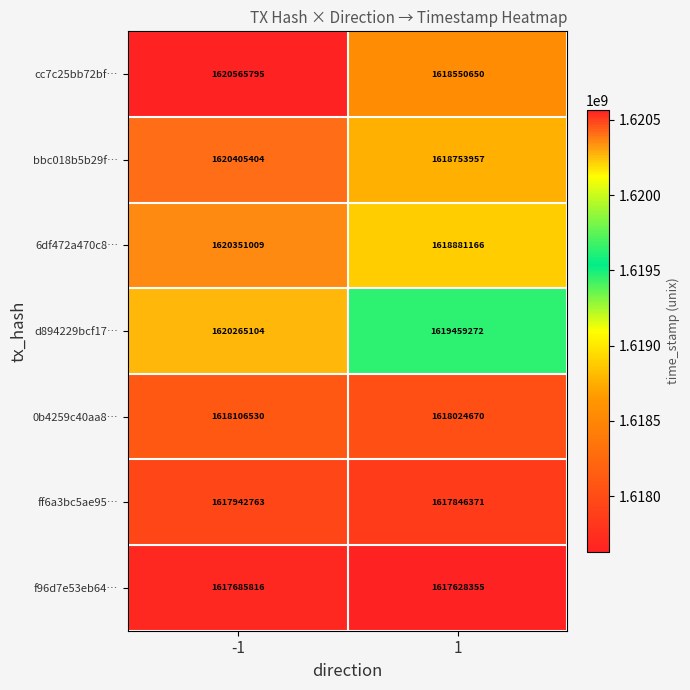

What is the lowest value of the 6df472a470c8… series?

1618881166